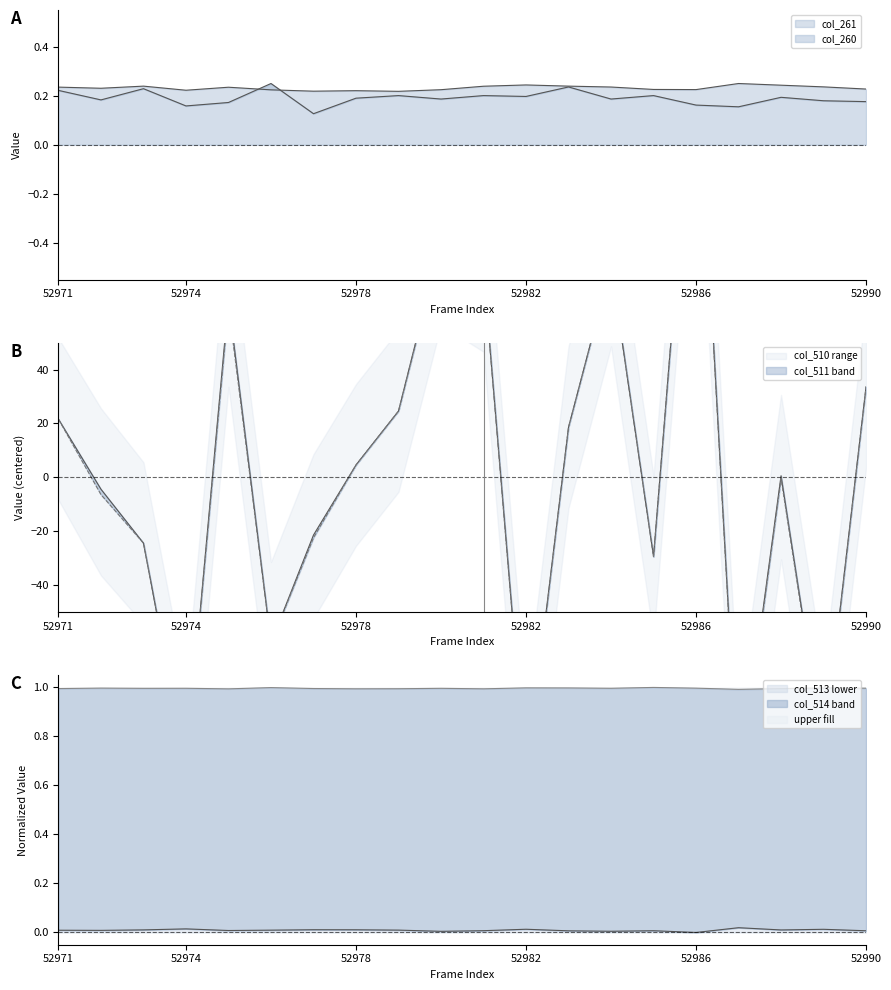

Where does the col_510 series first go above 4?

52971